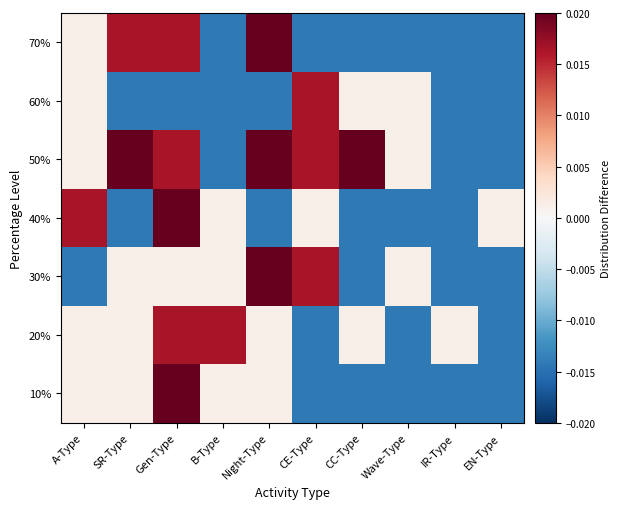

Count the number of categories in the chart.

10